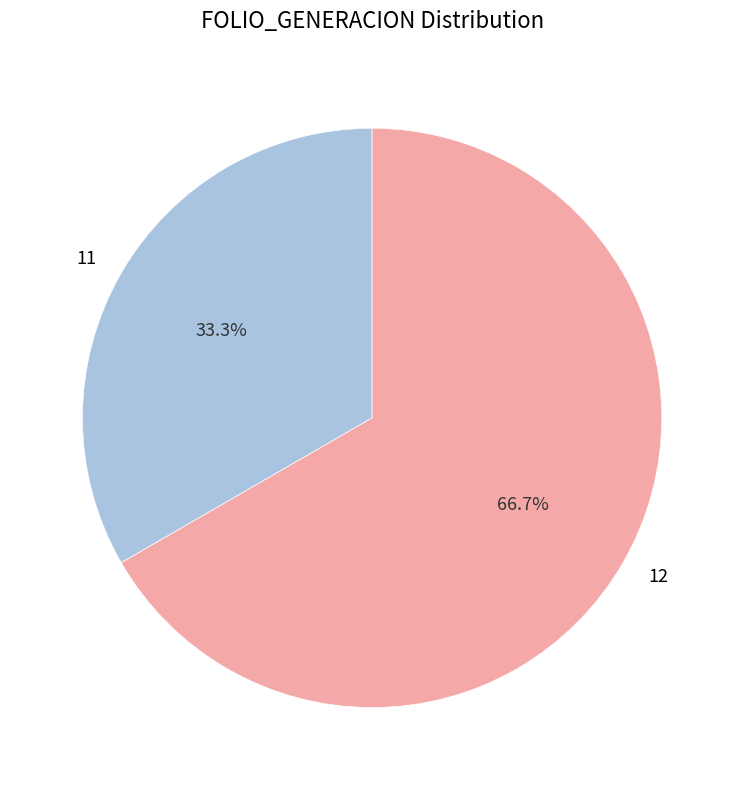

Rank the categories by value from highest to lowest.

12, 11